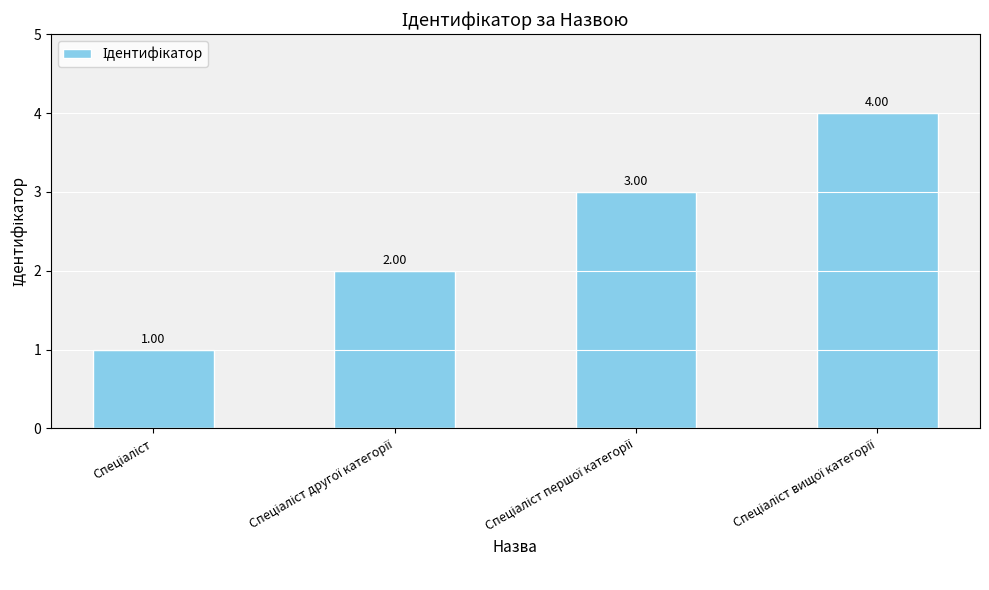

What is the difference between the maximum and minimum values?

3